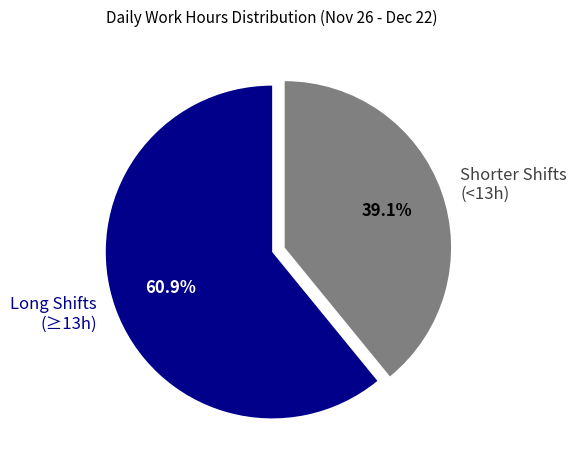

Is there a majority slice in this chart?

Yes